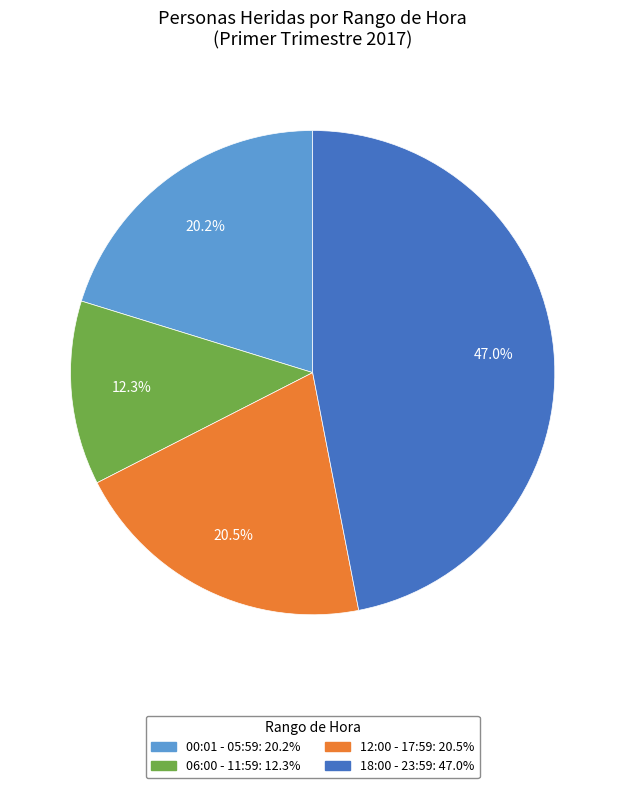

How many segments does this pie chart have?

4